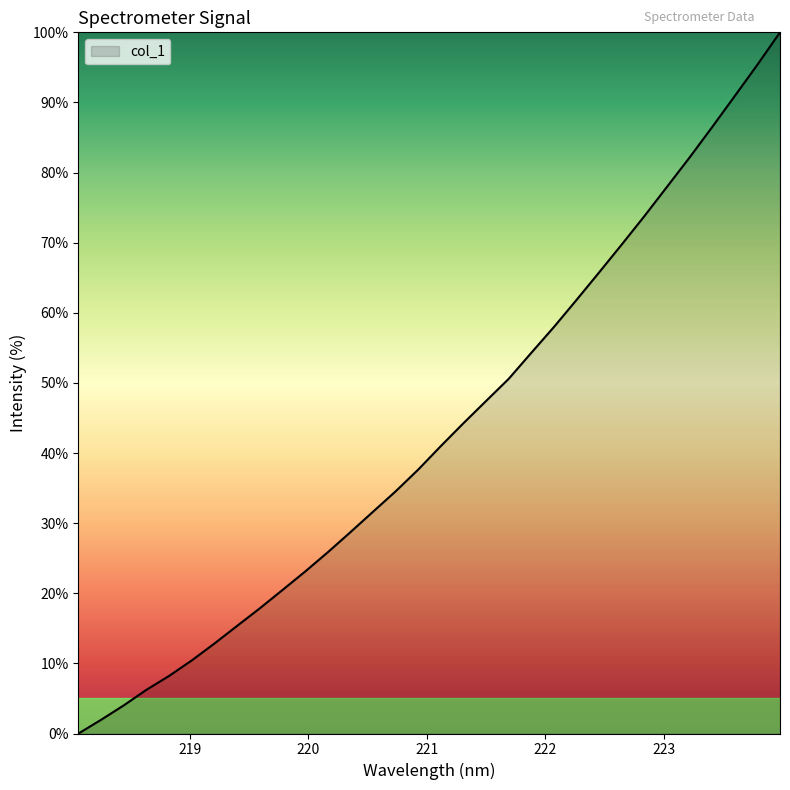

What is the greatest value displayed?

100.0